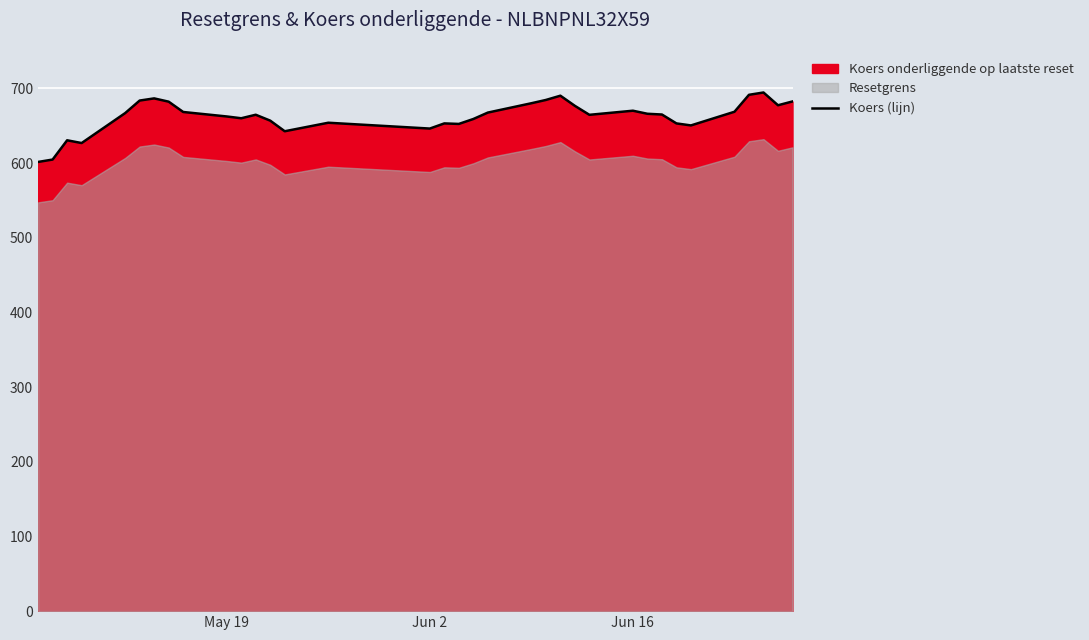

What is the minimum value for Koers (lijn)?

601.5